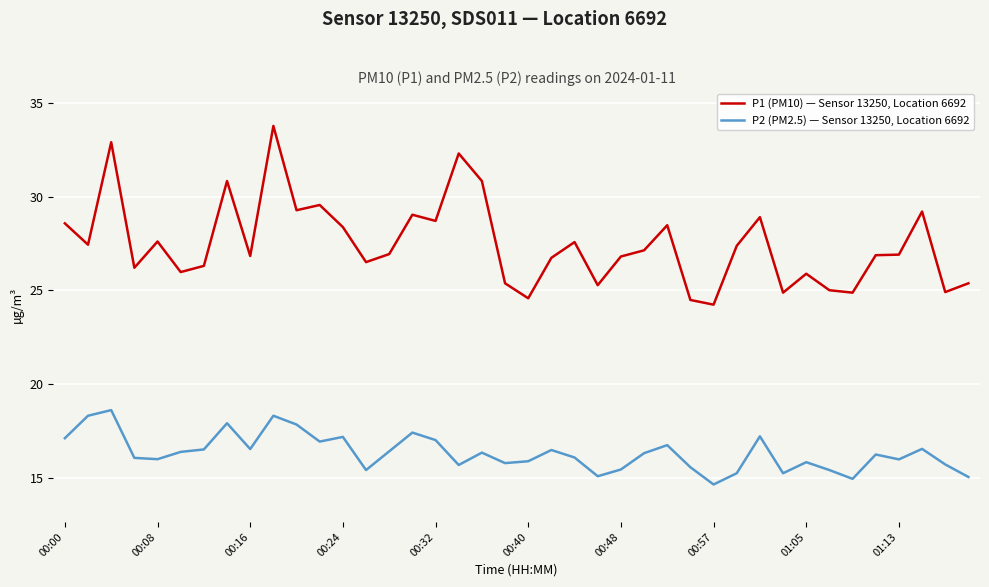

What is the lowest value of the P2 (PM2.5) — Sensor 13250, Location 6692 series?

14.6